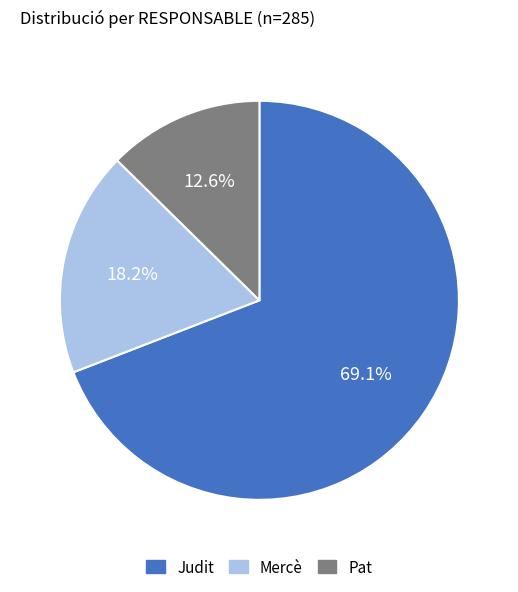

Rank the categories by value from highest to lowest.

Judit, Mercè, Pat